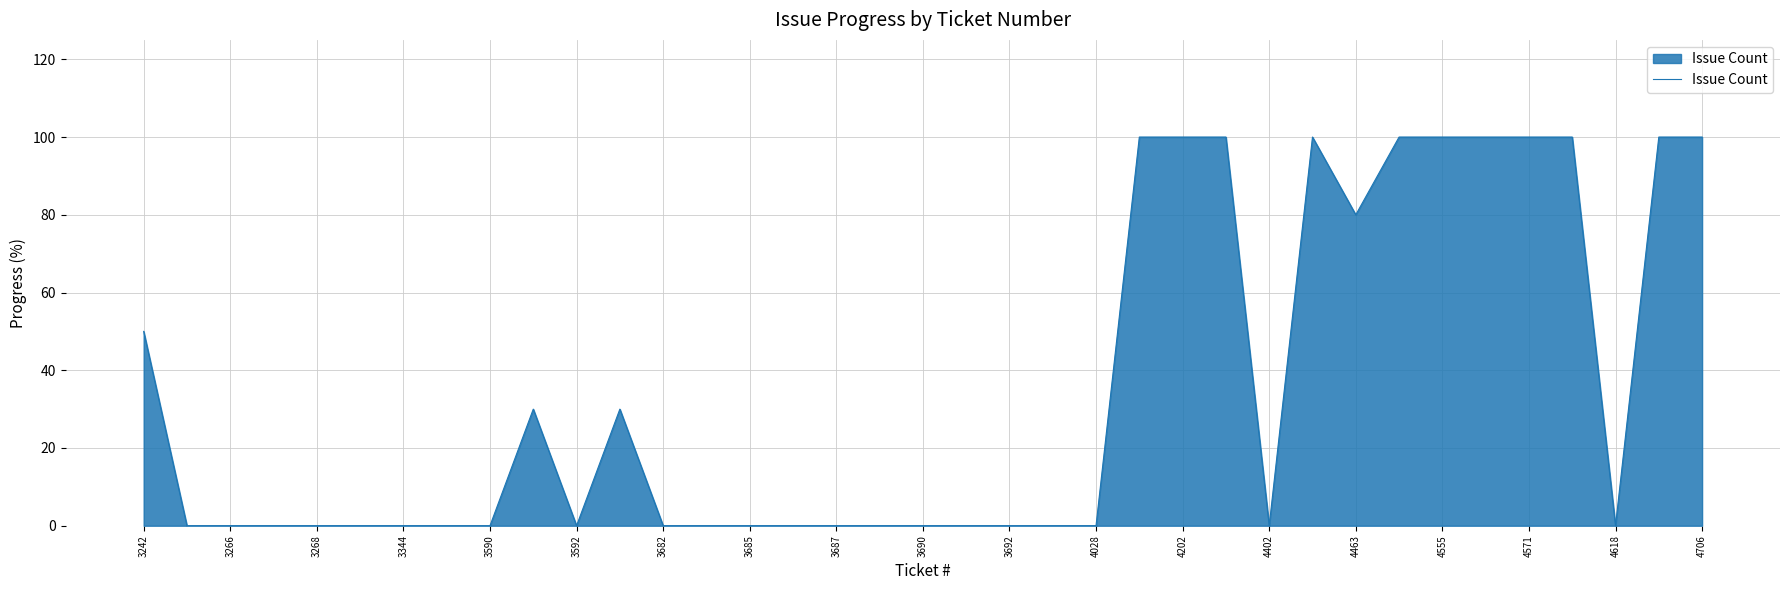

What is the greatest value displayed?

100